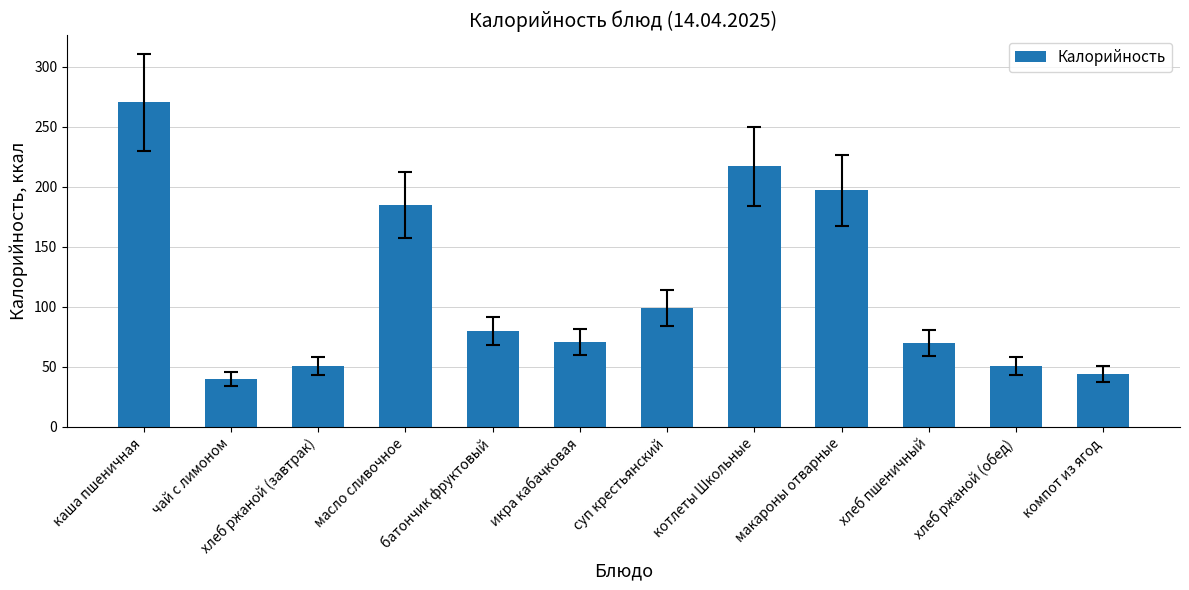

Where does the data first go above 80?

каша пшеничная